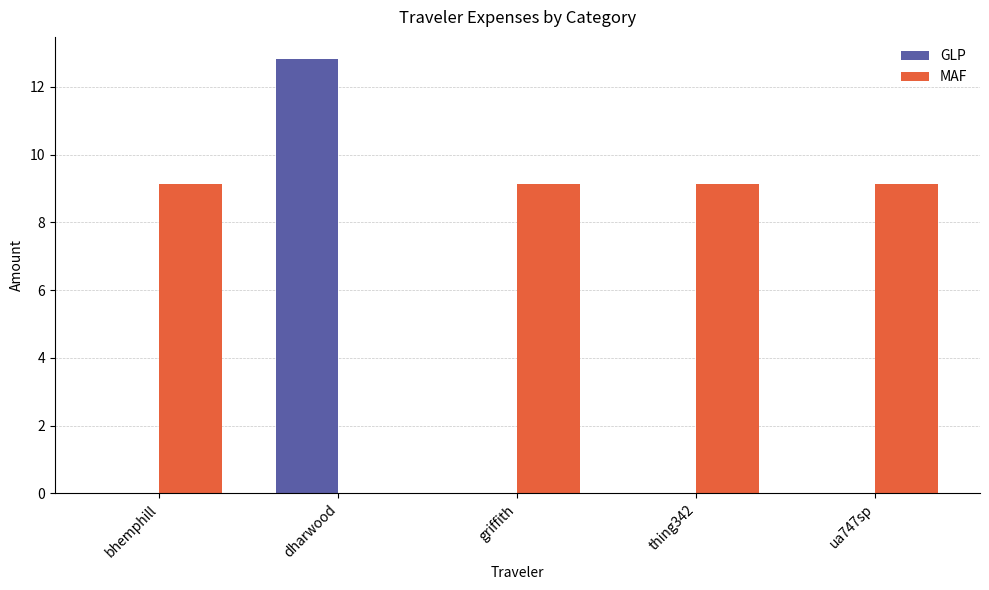

Which series has the largest total across all categories?

MAF